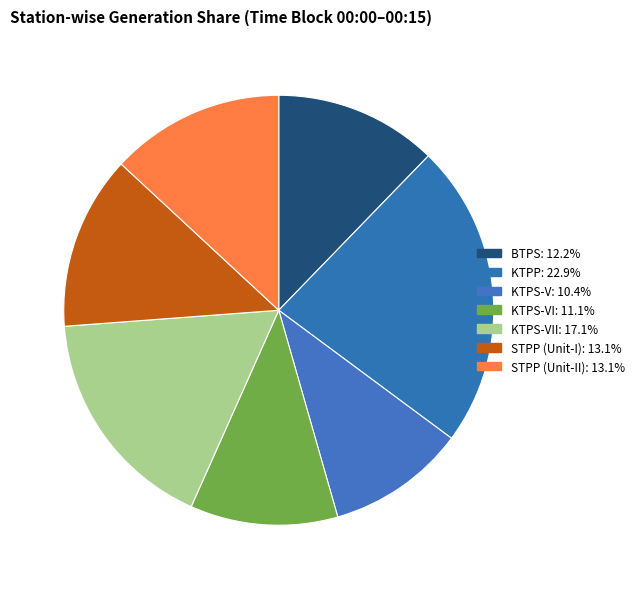

How many slices are in this pie chart?

7